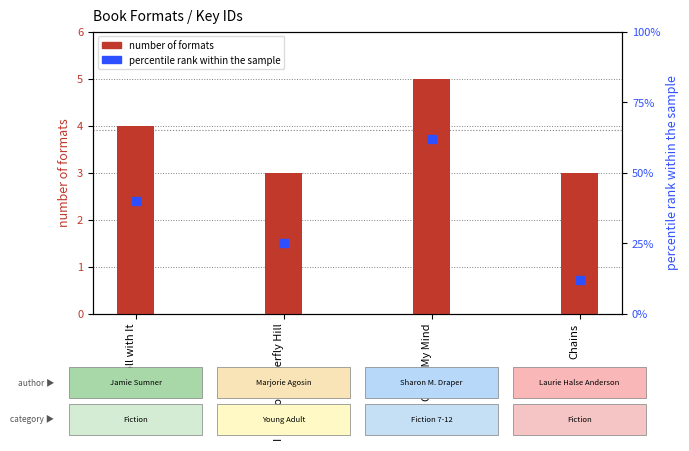

Is the value of number of formats at I Lived on Butterfly Hill greater than the value of percentile rank within the sample at Roll with It?

No